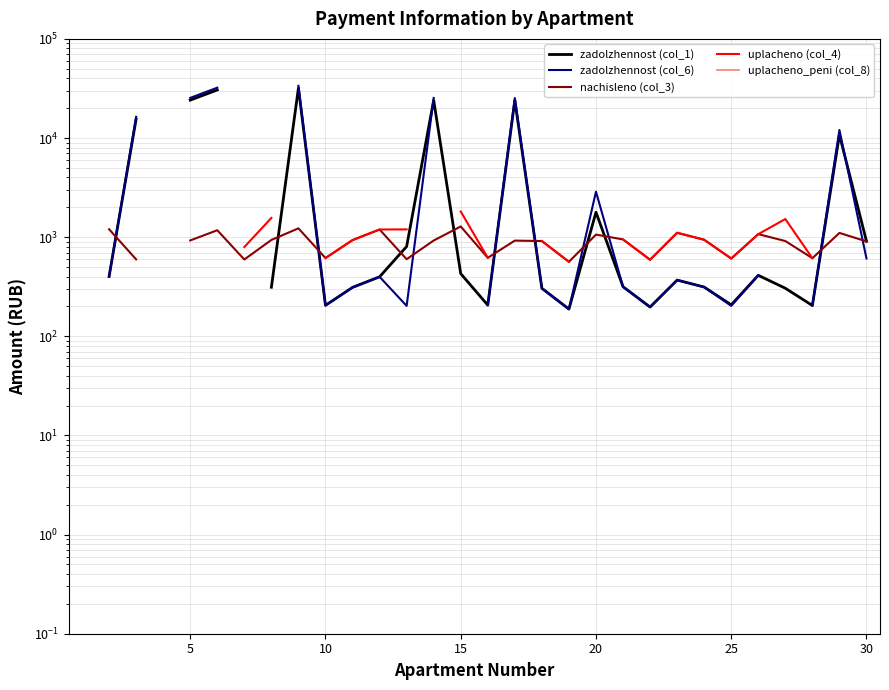

True or false: uplacheno_peni (col_8) has a value of 0.4 at 15.

False